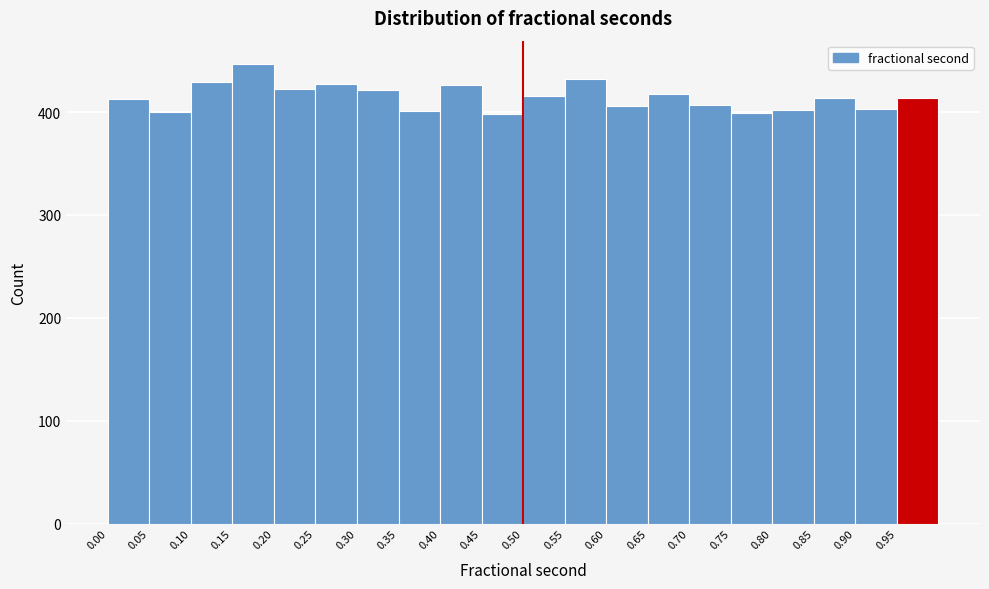

Reading left to right, transcribe this chart: for each bar, give the range it covers on the x-axis and its height. The values are not printed on the chart, so give them approximately, as read against the axis.

0.00 to 0.05: 410
0.05 to 0.10: 400
0.10 to 0.15: 430
0.15 to 0.20: 450
0.20 to 0.25: 420
0.25 to 0.30: 430
0.30 to 0.35: 420
0.35 to 0.40: 400
0.40 to 0.45: 430
0.45 to 0.50: 400
0.50 to 0.55: 420
0.55 to 0.60: 430
0.60 to 0.65: 410
0.65 to 0.70: 420
0.70 to 0.75: 410
0.75 to 0.80: 400
0.80 to 0.85: 400
0.85 to 0.90: 410
0.90 to 0.95: 400
0.95 to 1.00: 410